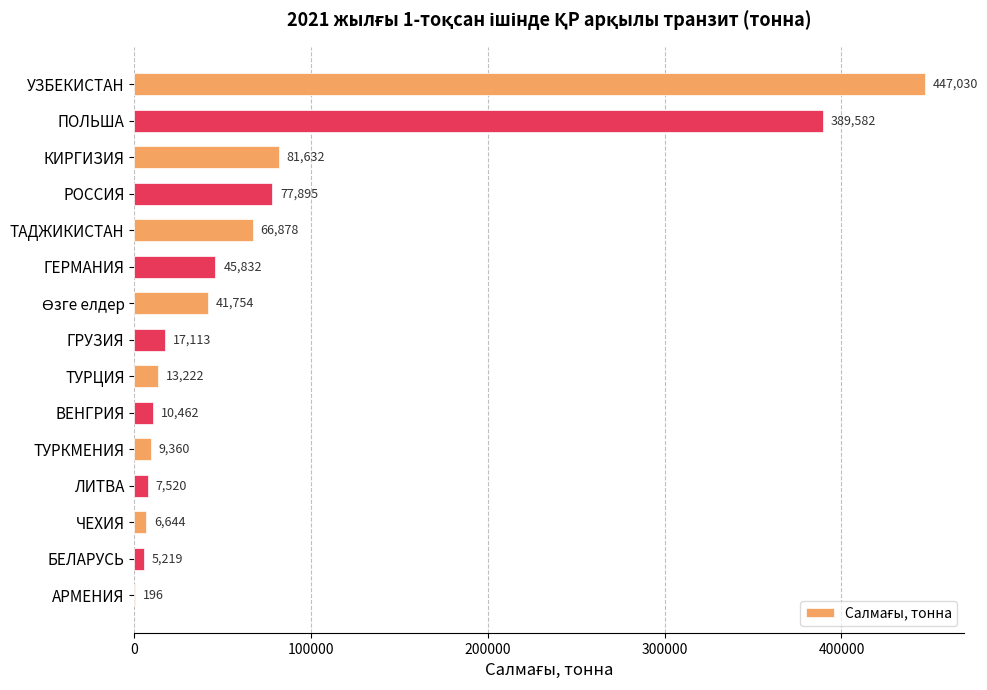

What is the average value?

81356.0